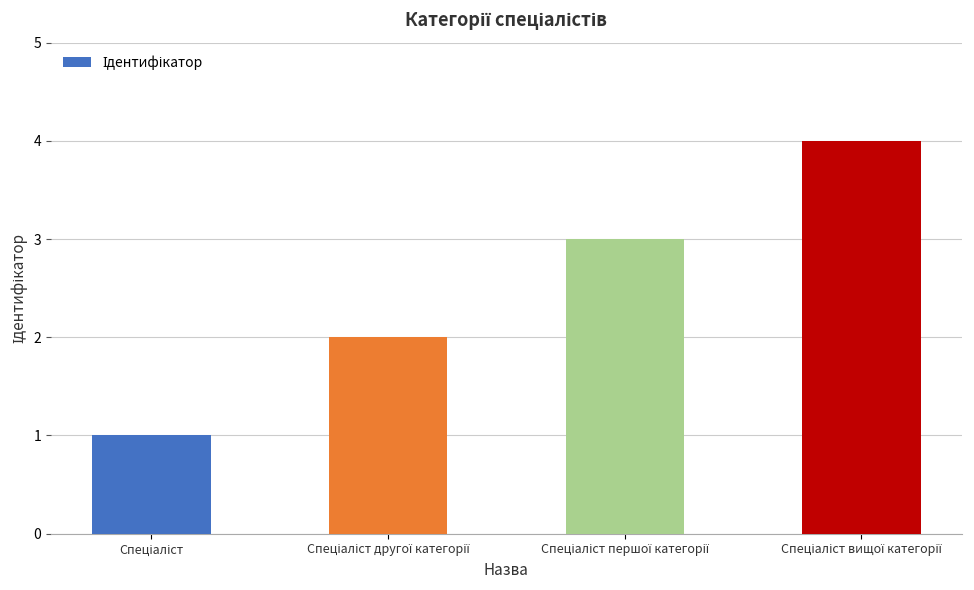

What is the difference between the maximum and minimum values?

3